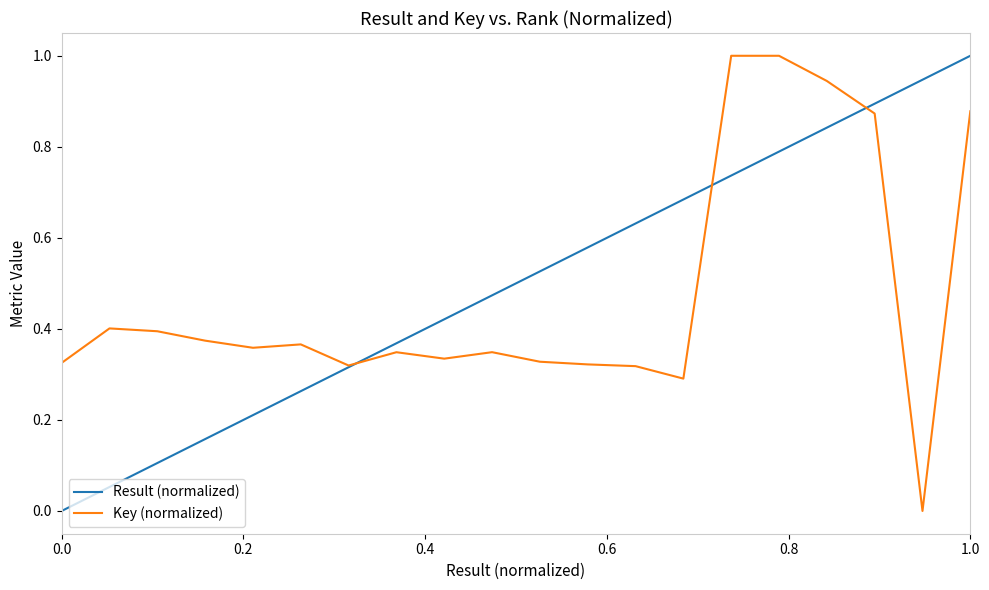

What is the maximum value for Key (normalized)?

1.0